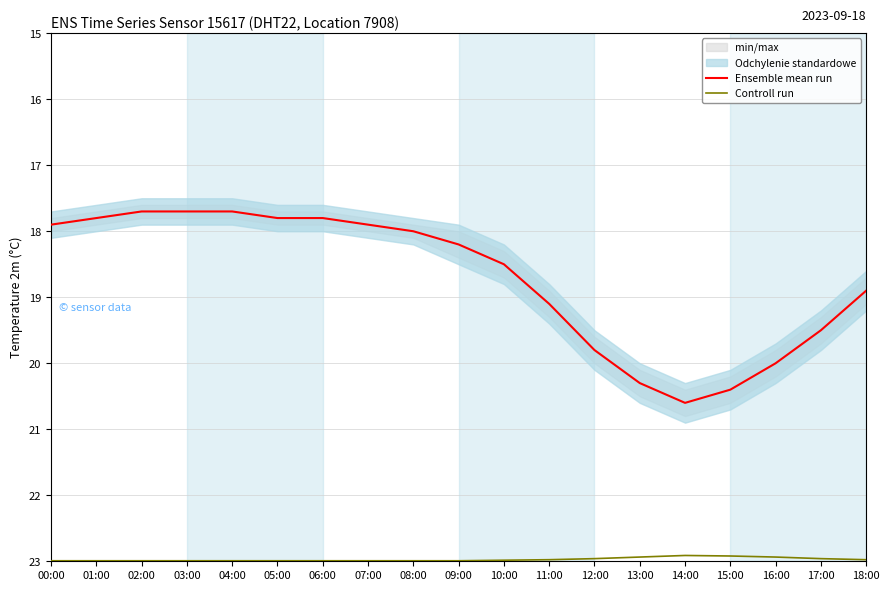

Which series has the largest total across all categories?

Controll run